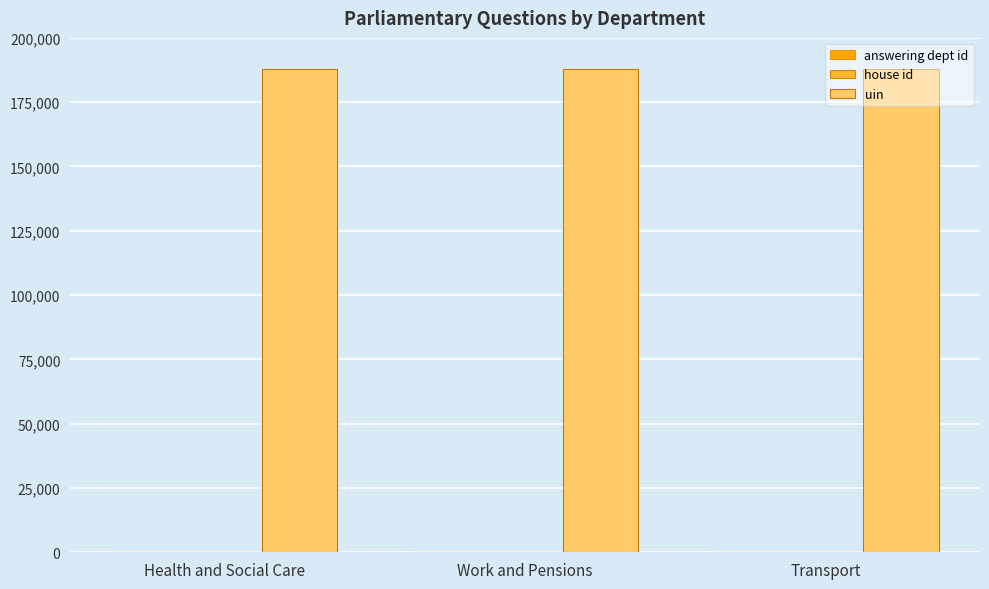

Are the bars horizontal?

No